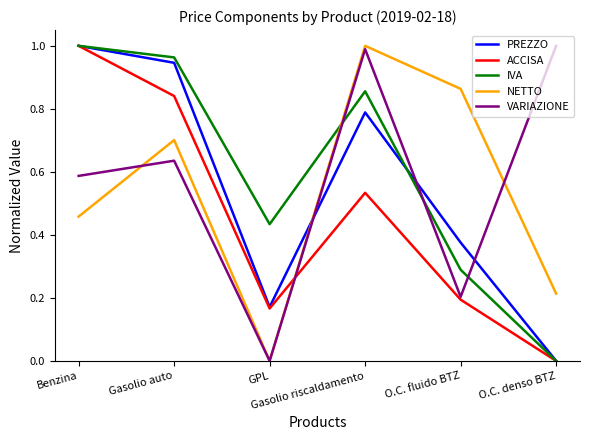

At which category does PREZZO reach its first local peak?

Gasolio riscaldamento